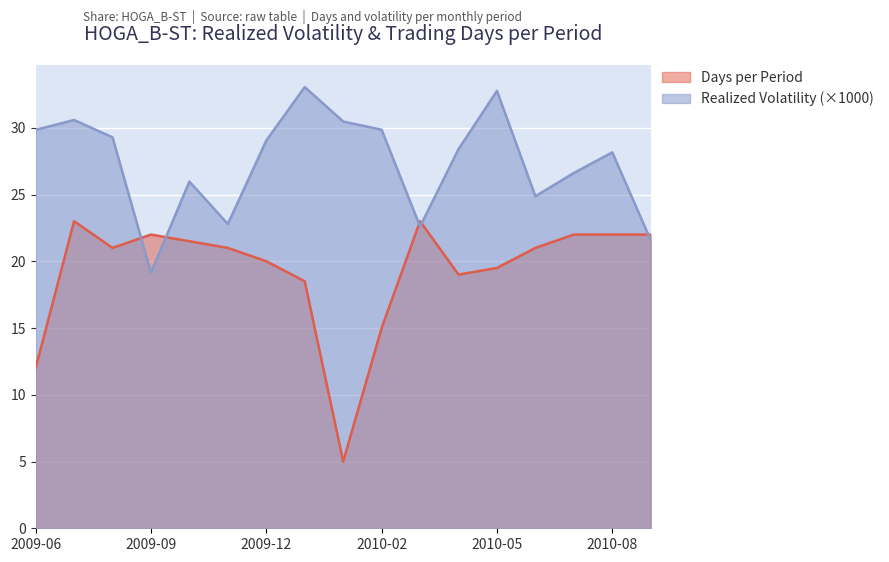

How many lines are shown in the chart?

2